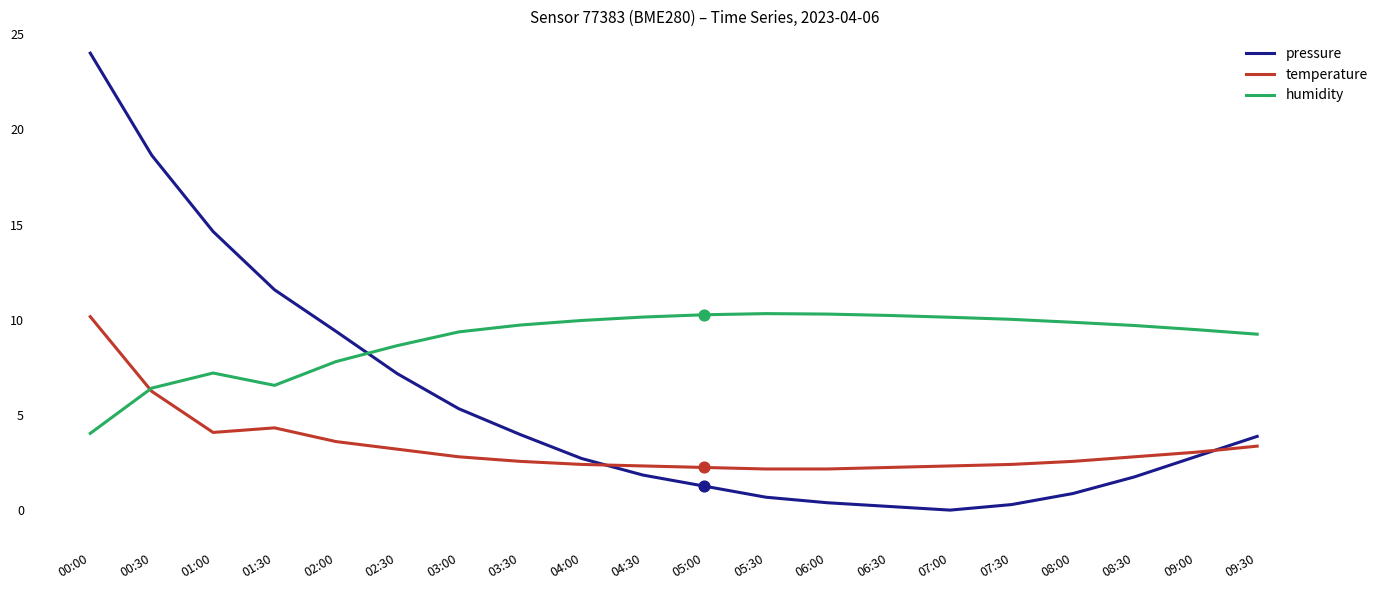

At how many categories does at least one series exceed 3?

20